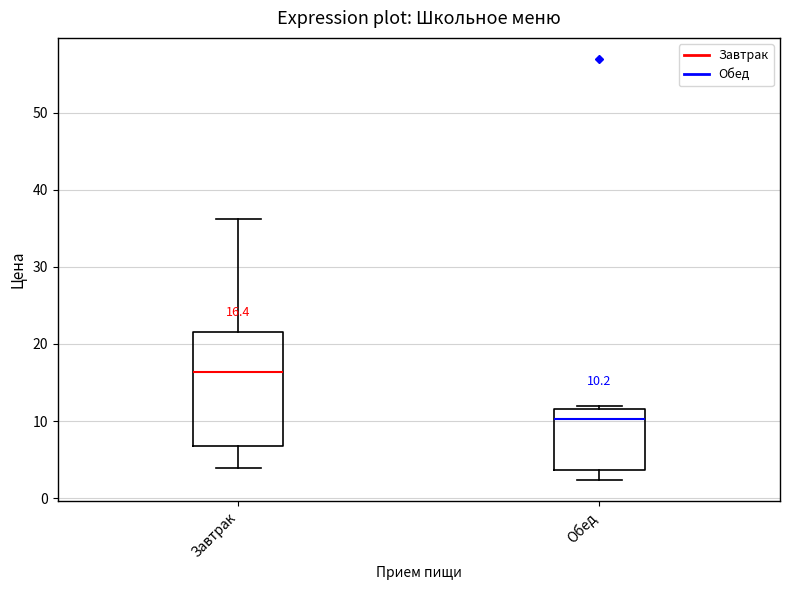

Which box is the tallest, from its lower edge to its upper edge?

Завтрак